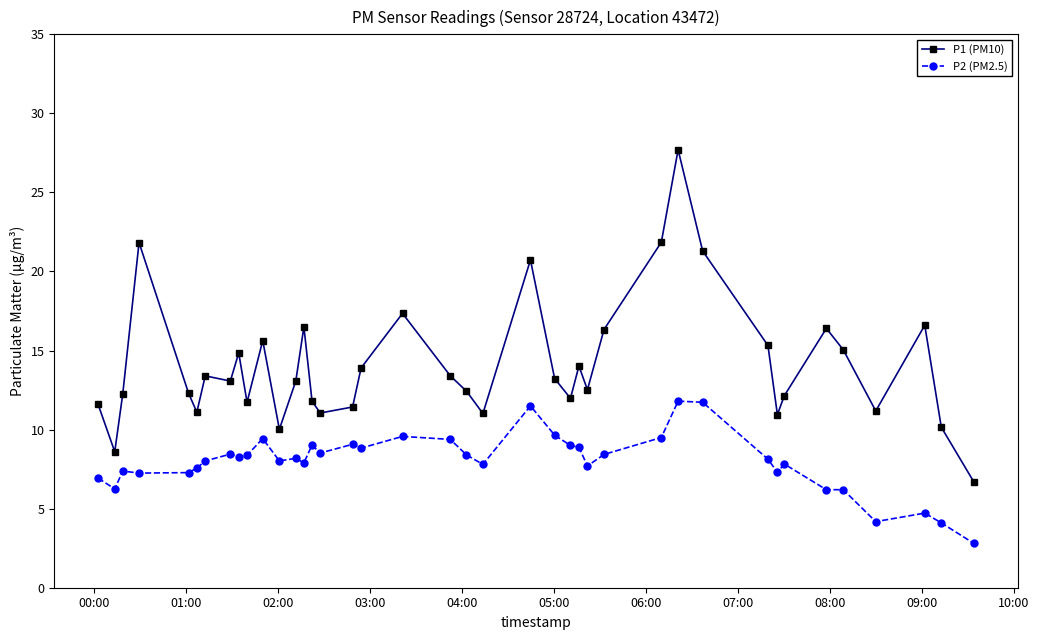

True or false: P2 (PM2.5) and P1 (PM10) cross at least once.

False